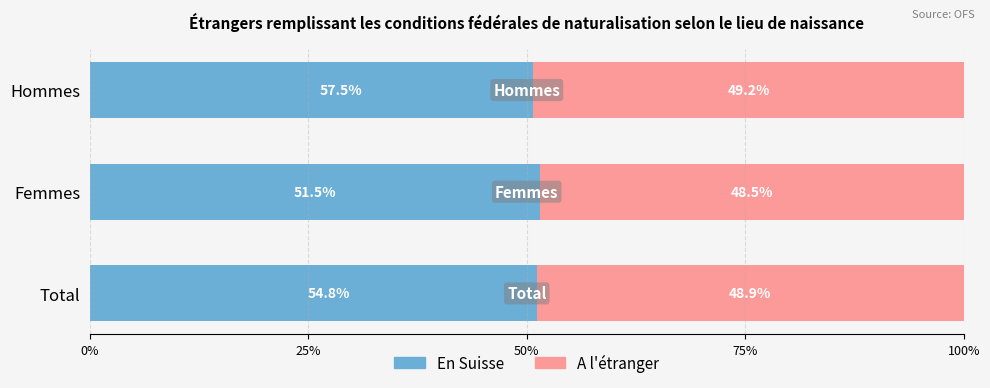

Rank the series by their maximum value, from lowest to highest.

A l'étranger, En Suisse